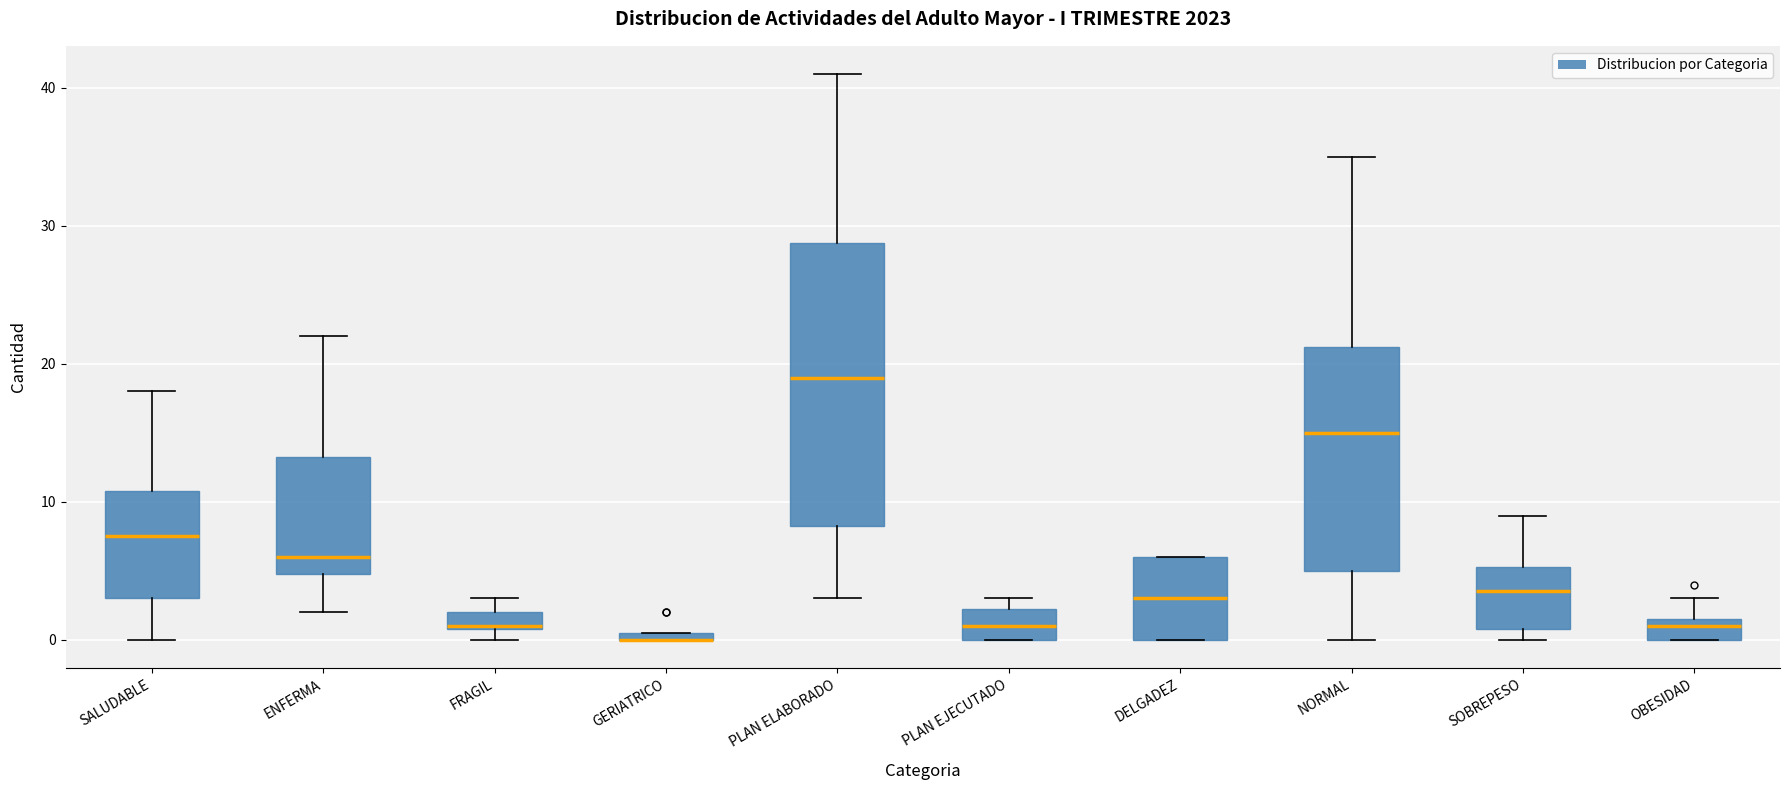

Where does the median line of the box for PLAN ELABORADO sit on the y-axis? The values are not printed on the chart, so give them approximately, as read against the axis.

19